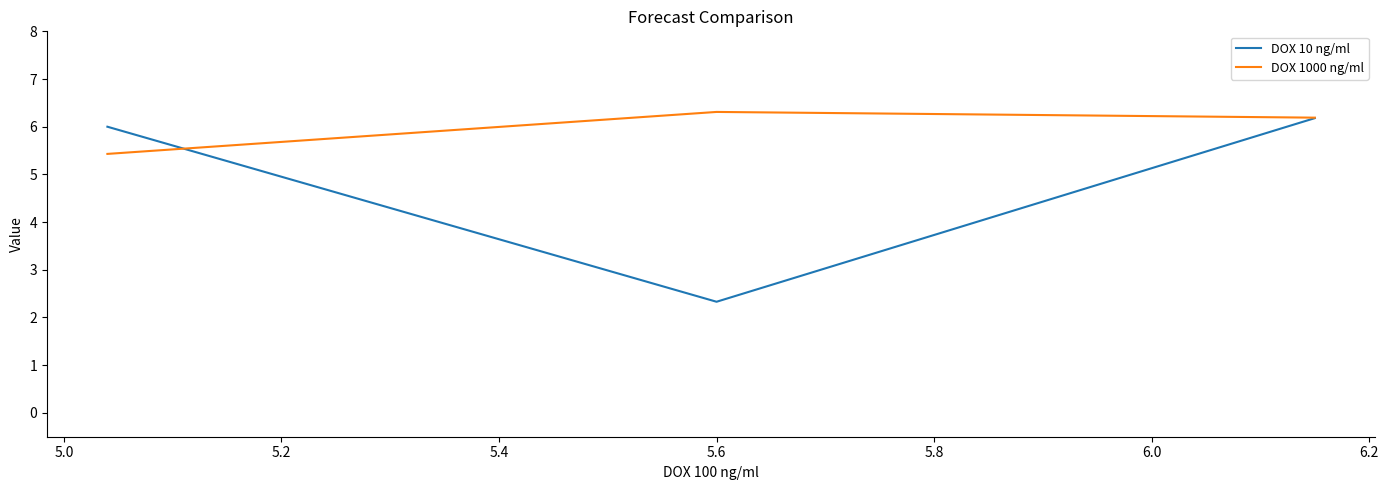

List the series in order of their overall mean, lowest first.

DOX 10 ng/ml, DOX 1000 ng/ml